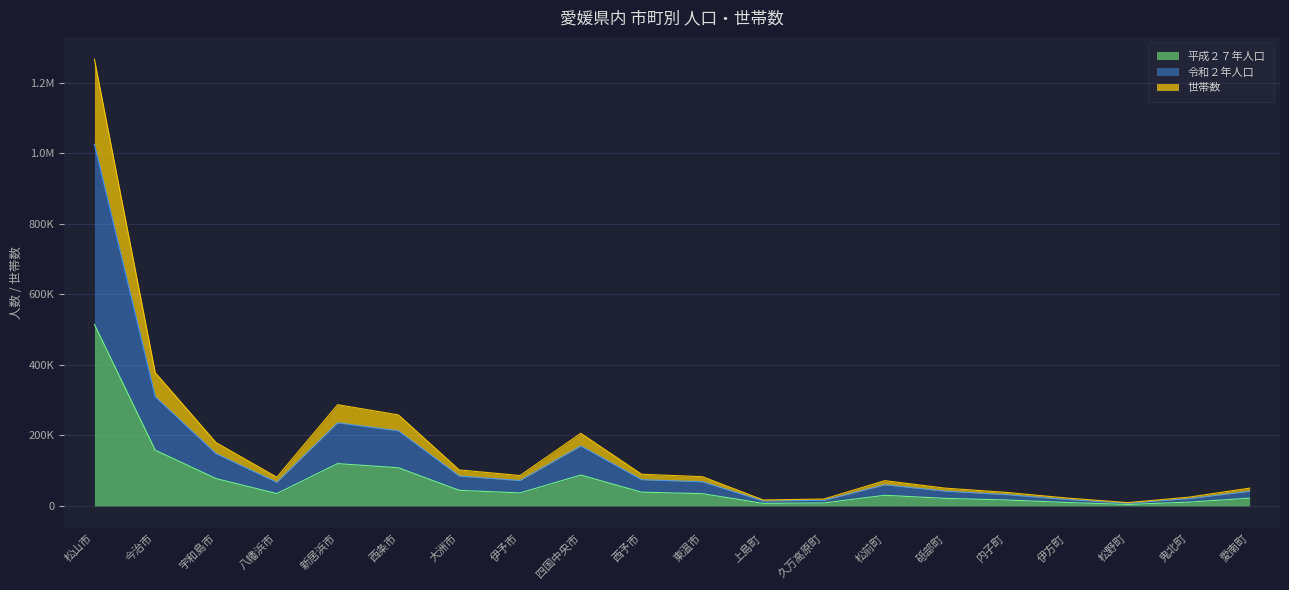

Is the value of 世帯数 at 四国中央市 greater than the value of 令和２年人口 at 伊方町?

Yes